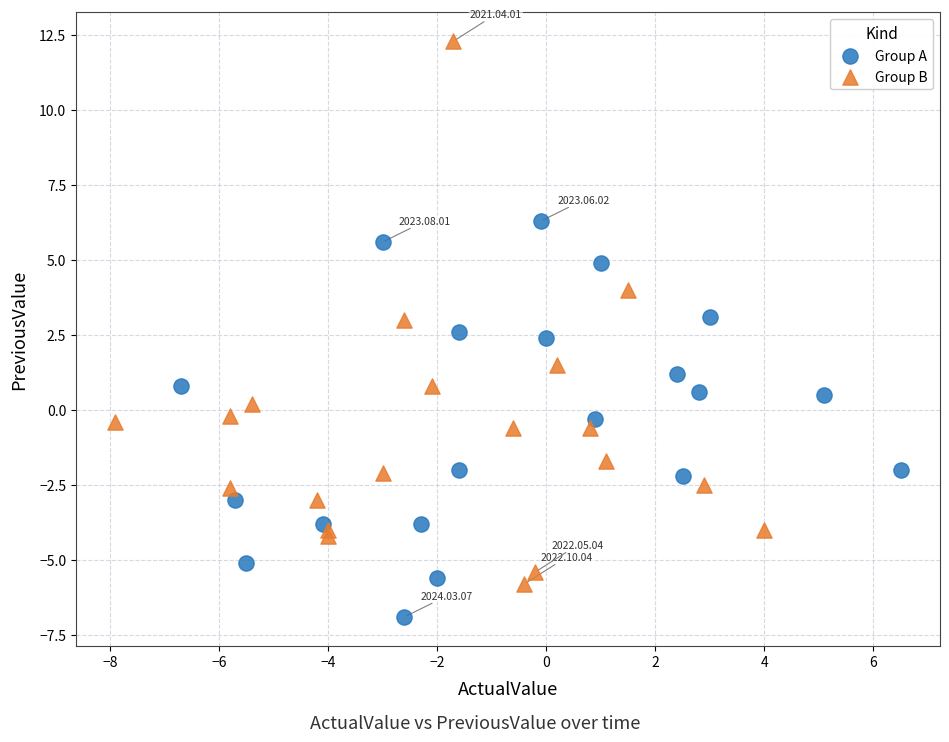

Which series has the widest spread of Y values?

Group B